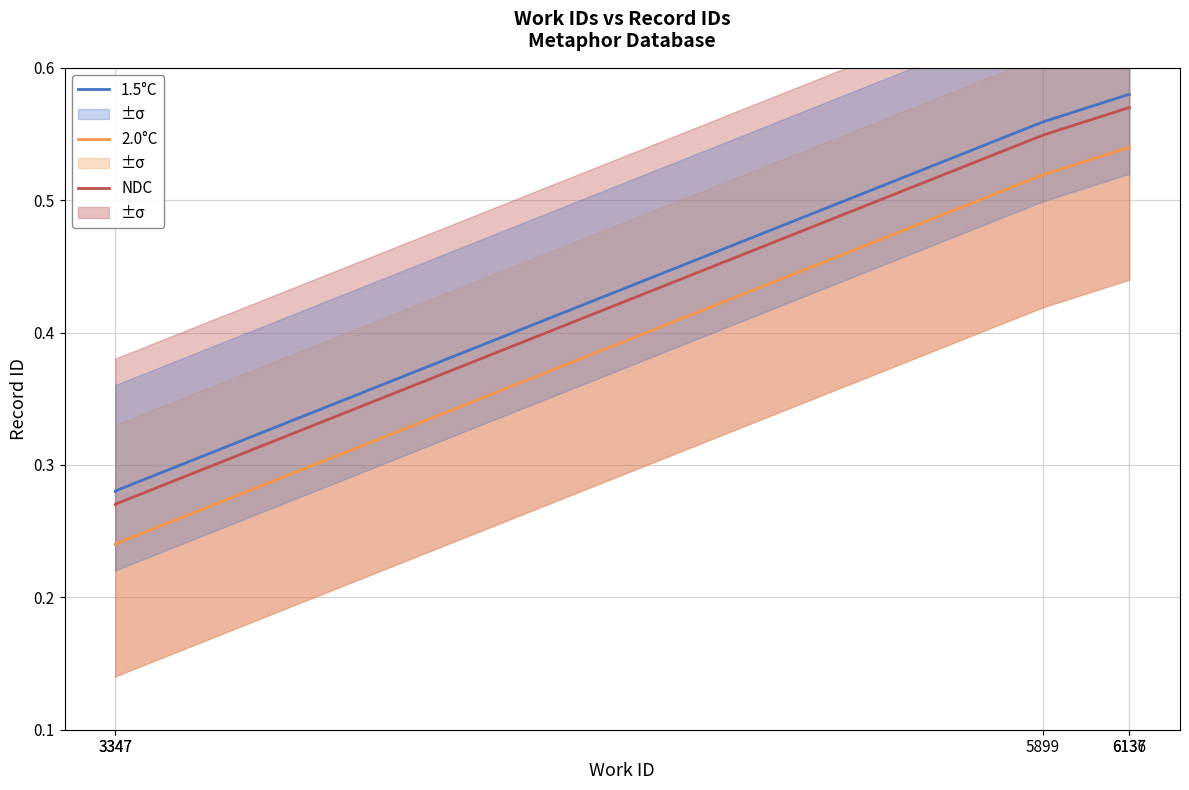

At which label is NDC closest to 0?

3347